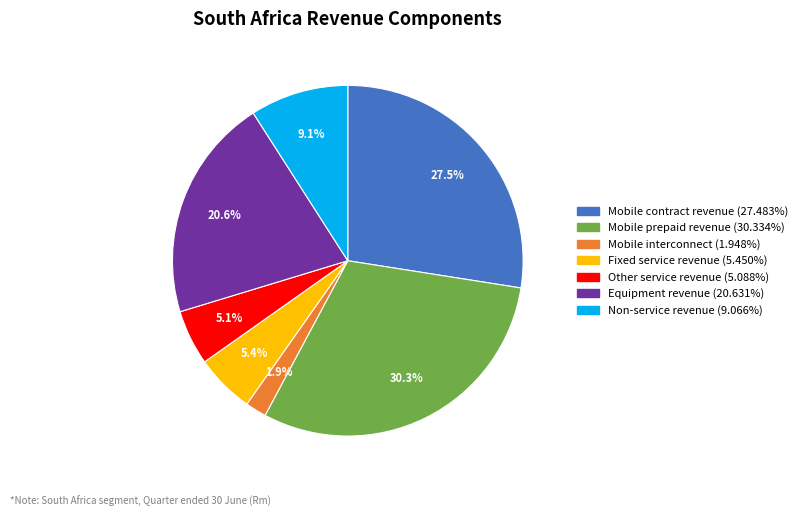

To the nearest percent, what is the difference between the largest and smallest slice percentages?

28%